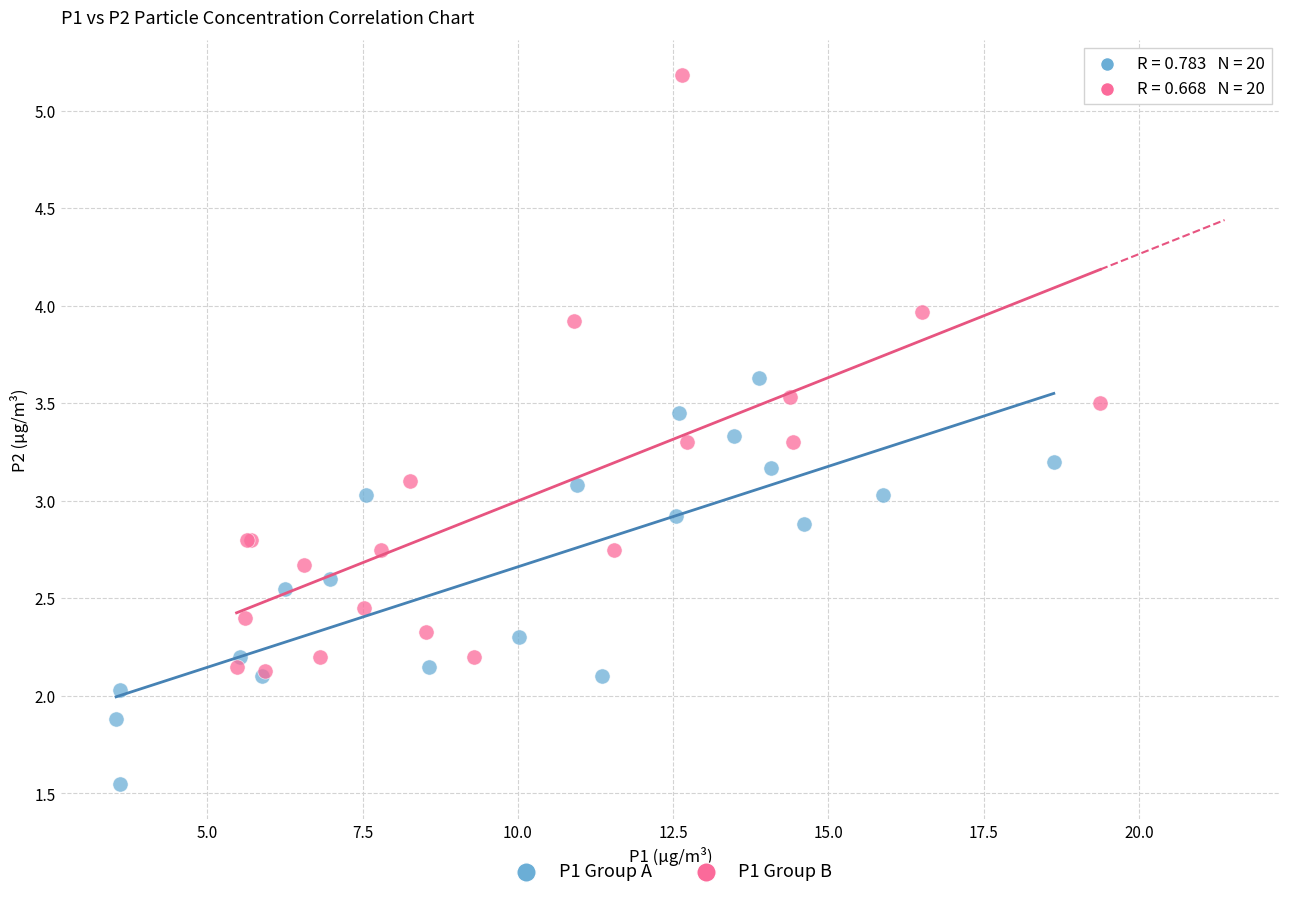

What are all the series names shown in the legend?

P1 Group A, P1 Group B